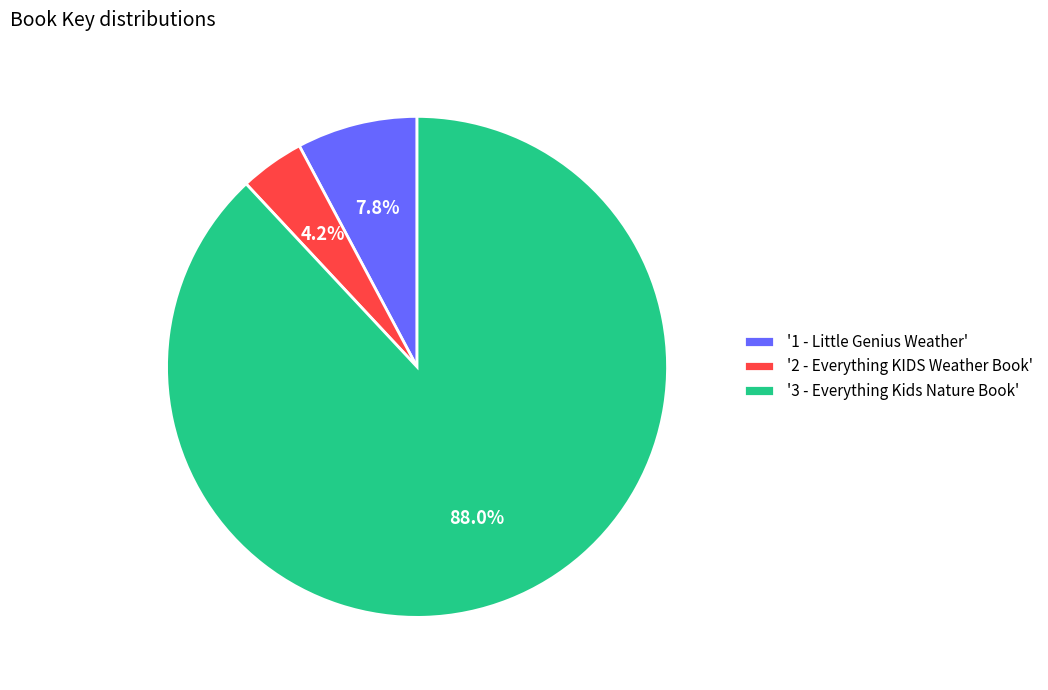

Which category has the smallest portion of the pie?

'2 - Everything KIDS Weather Book'